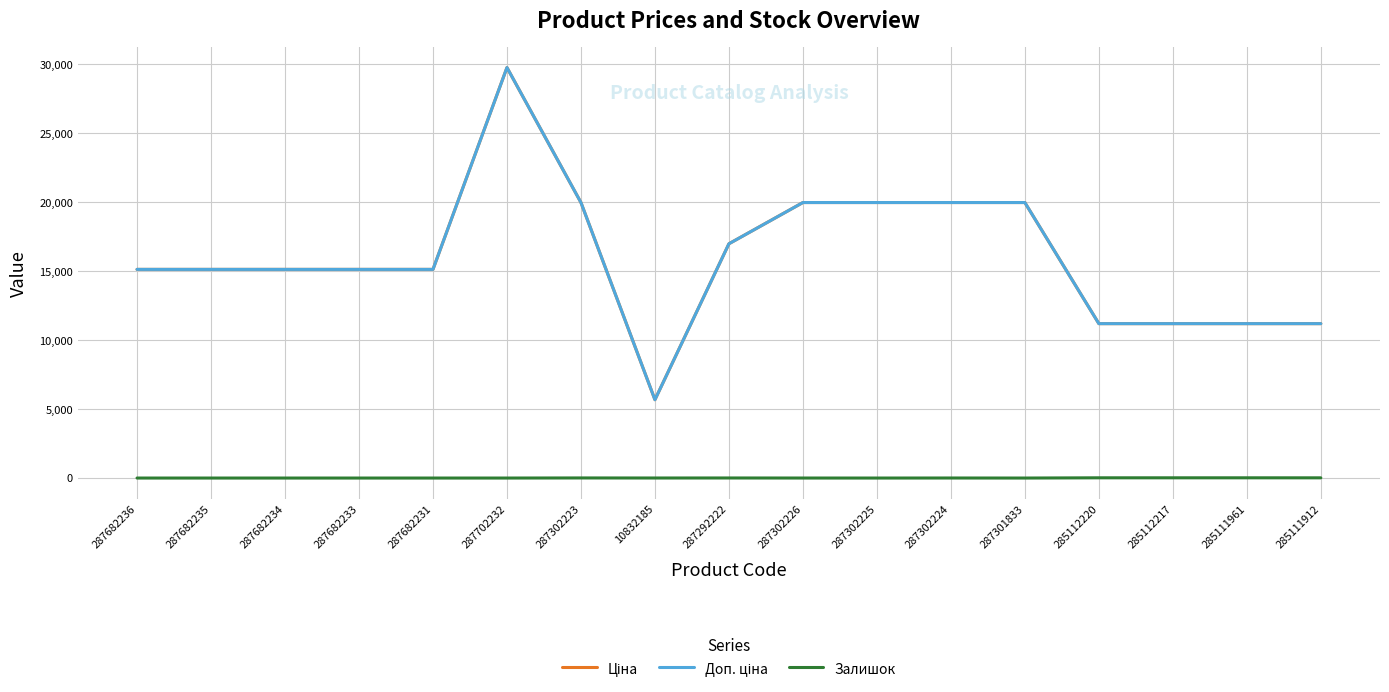

Is this an area chart (filled region under the line)?

No